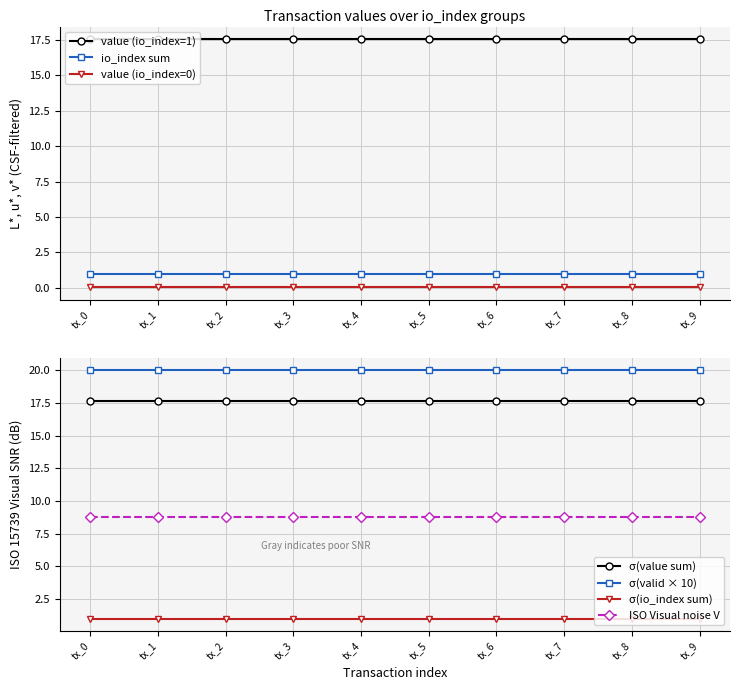

What is the highest value of the io_index series?

1.0